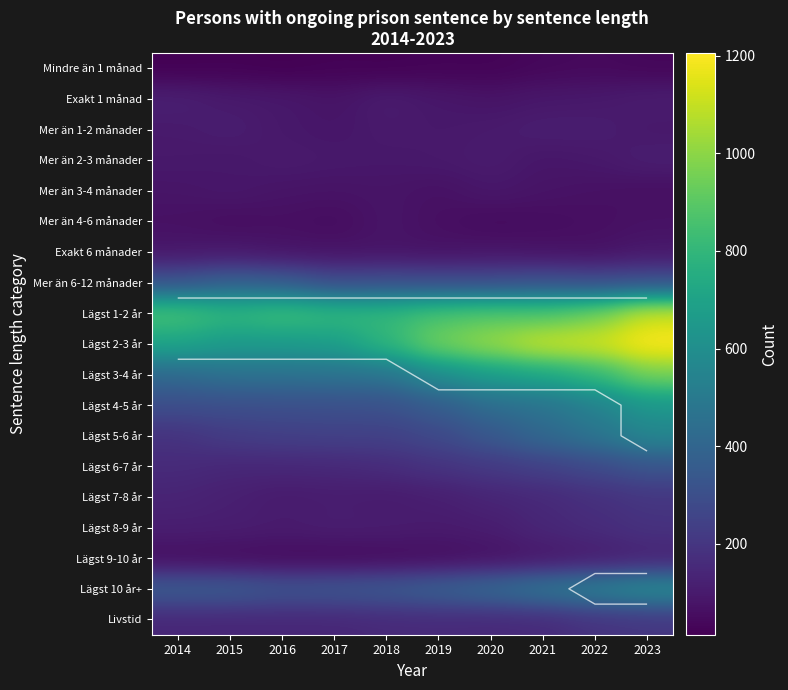

True or false: Lägst 3-4 år has a value of 201 at 2018.

False